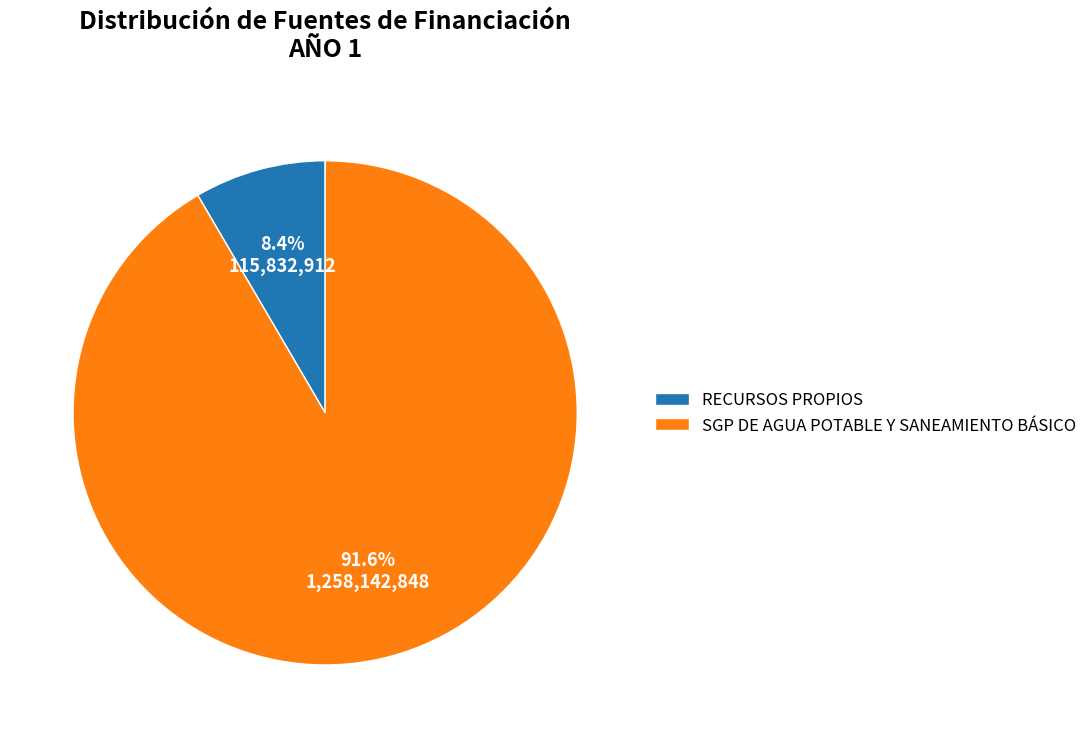

To the nearest percent, what portion does RECURSOS PROPIOS represent?

8%